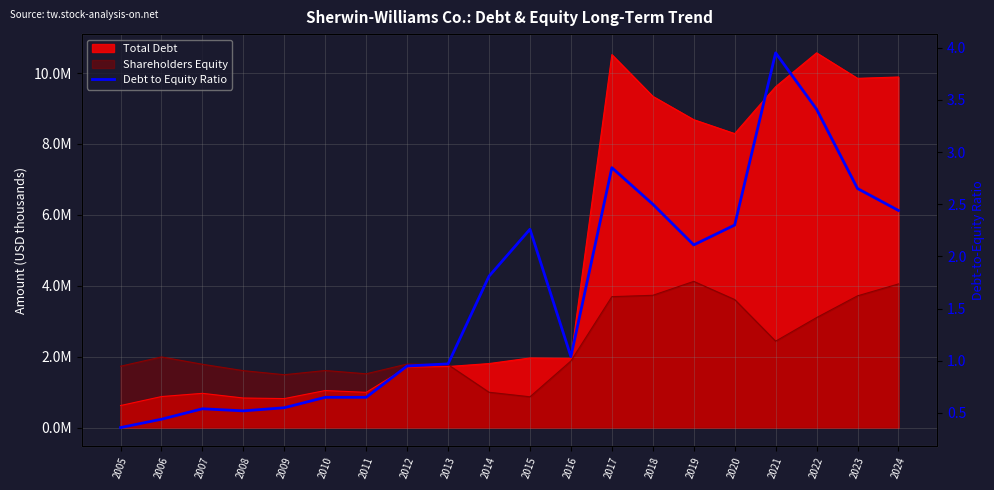

The value at 2006 is 0.4. True or false?

True